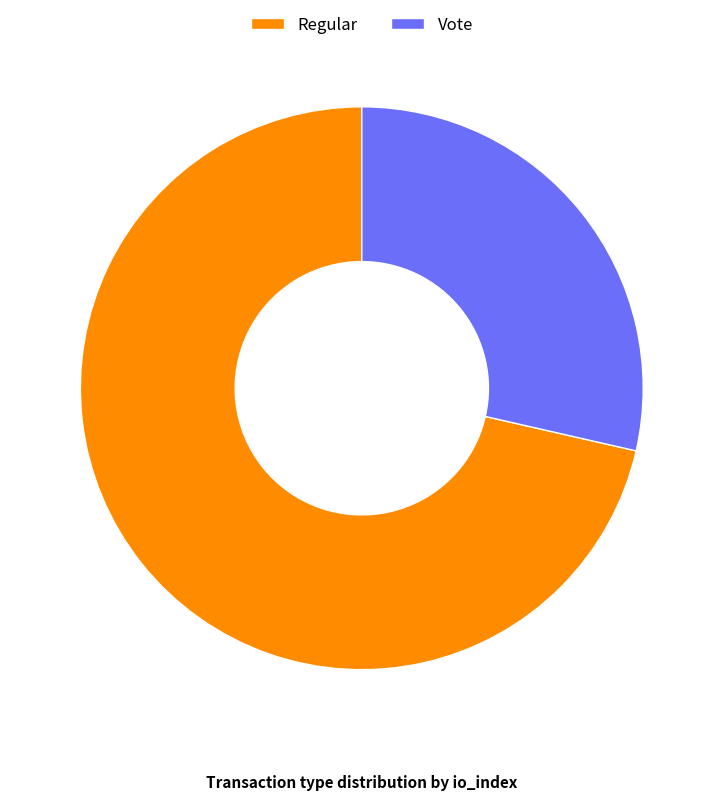

Do Regular and Vote together represent more than half of the pie?

Yes